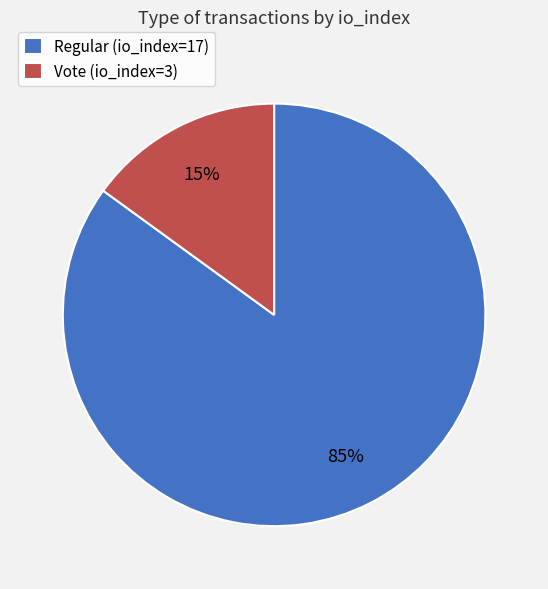

Is the sum of Regular (io_index=17) and Vote (io_index=3) greater than half?

Yes